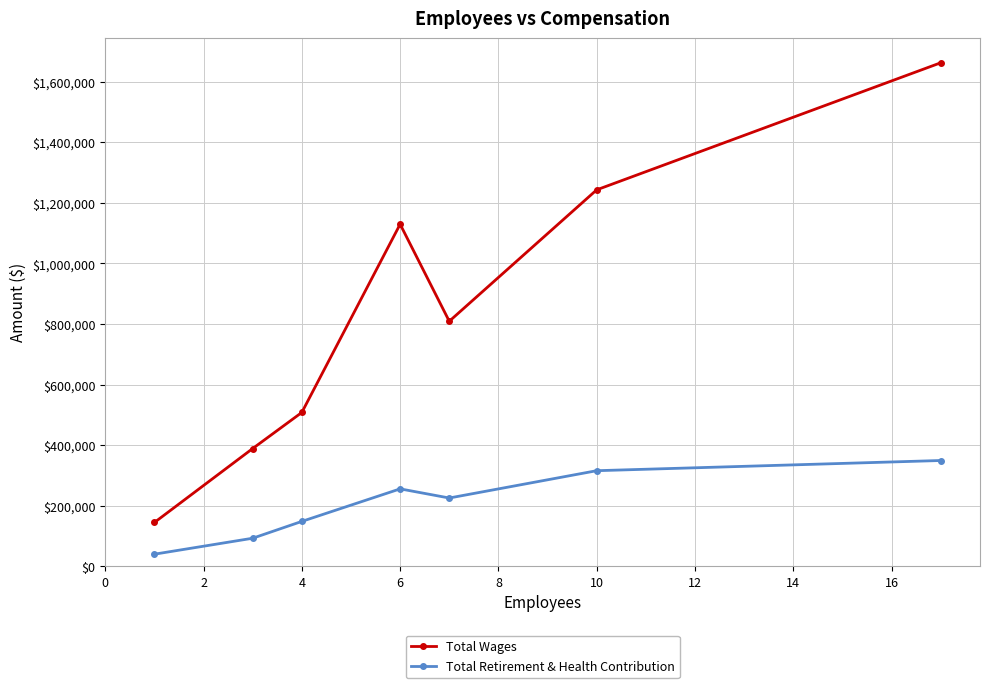

Which series has the largest total across all categories?

Total Wages